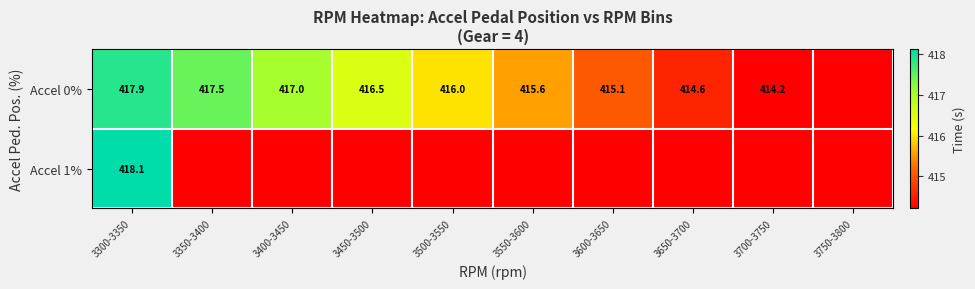

Which series has the largest total across all categories?

Accel 0%